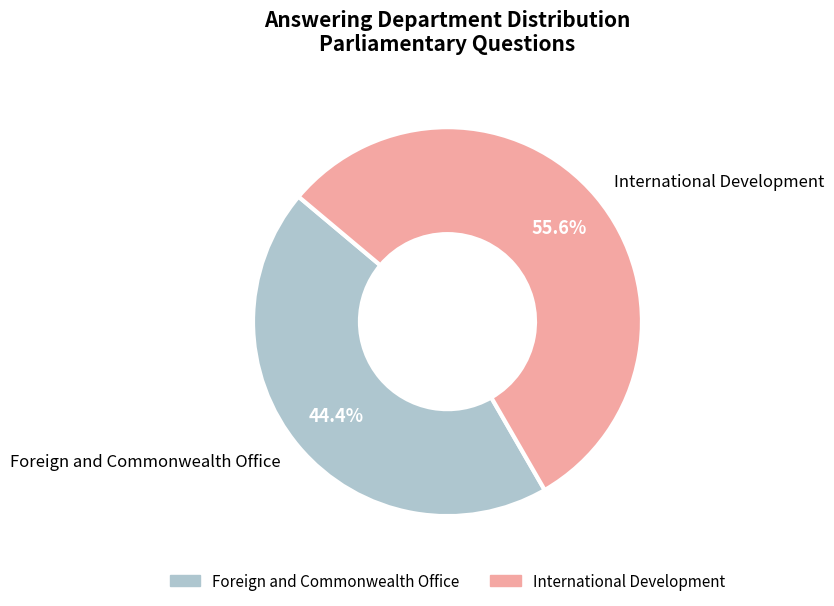

What is the total percentage of International Development and Foreign and Commonwealth Office?

100.0%